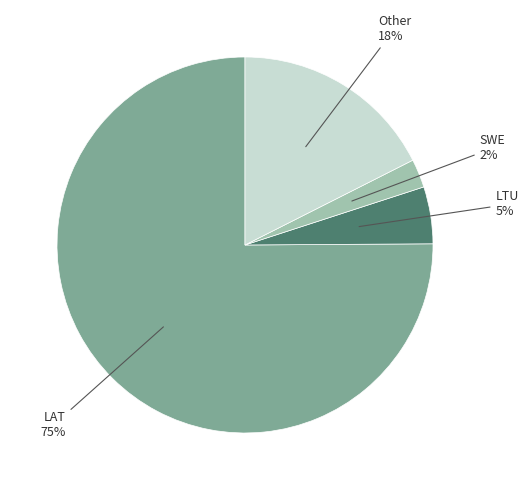

Is there a majority slice in this chart?

Yes